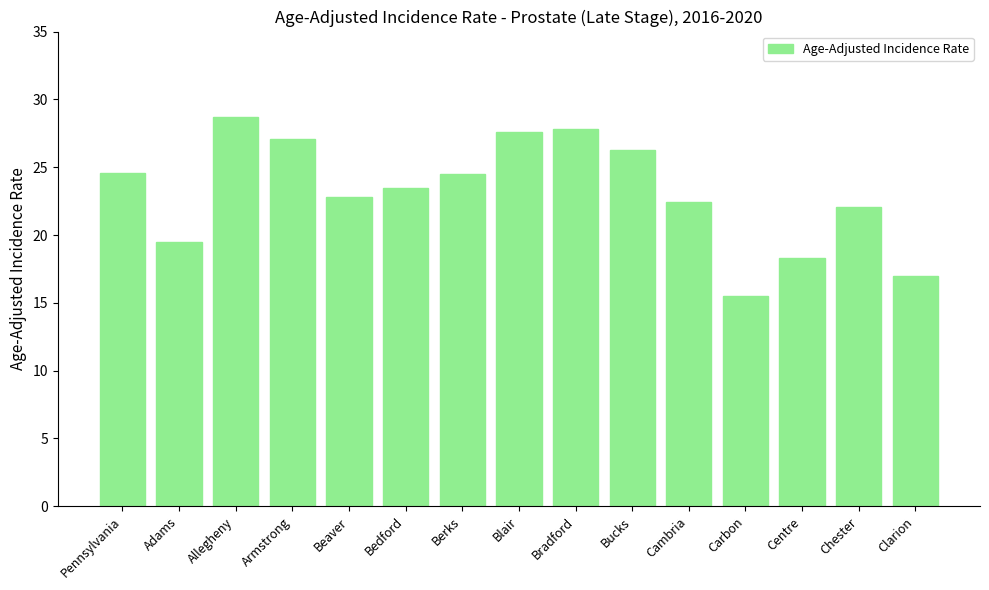

What is the smallest value displayed?

15.5